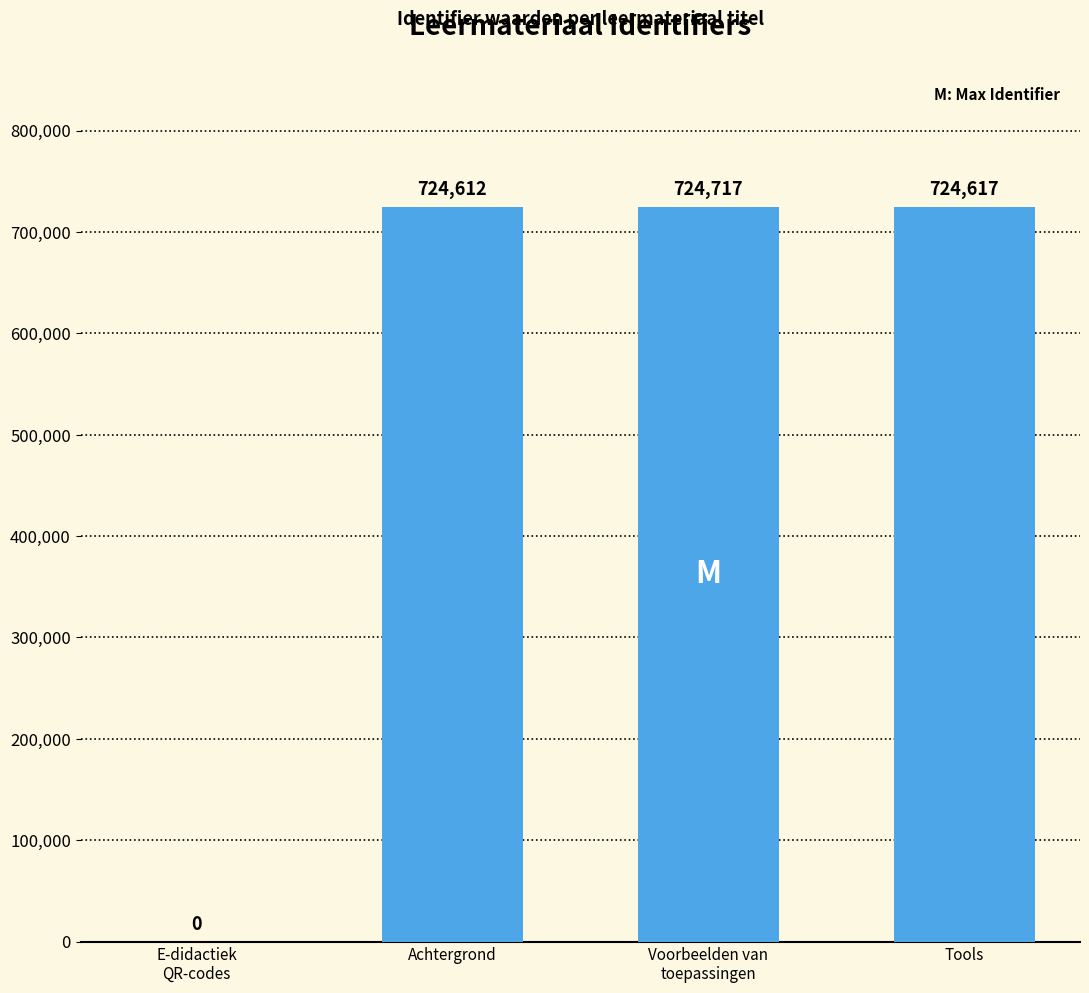

Where is the data nearest to the value 362358?

Achtergrond